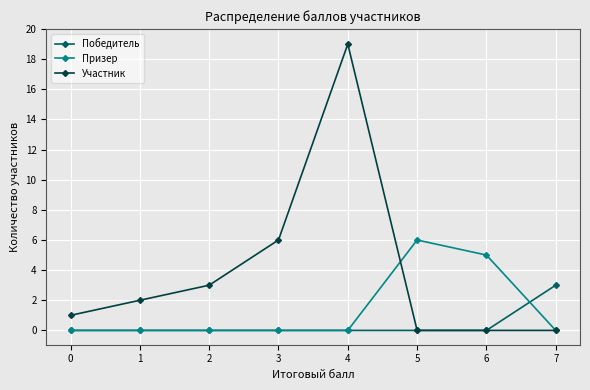

List the series in order of their overall mean, lowest first.

Победитель, Призер, Участник